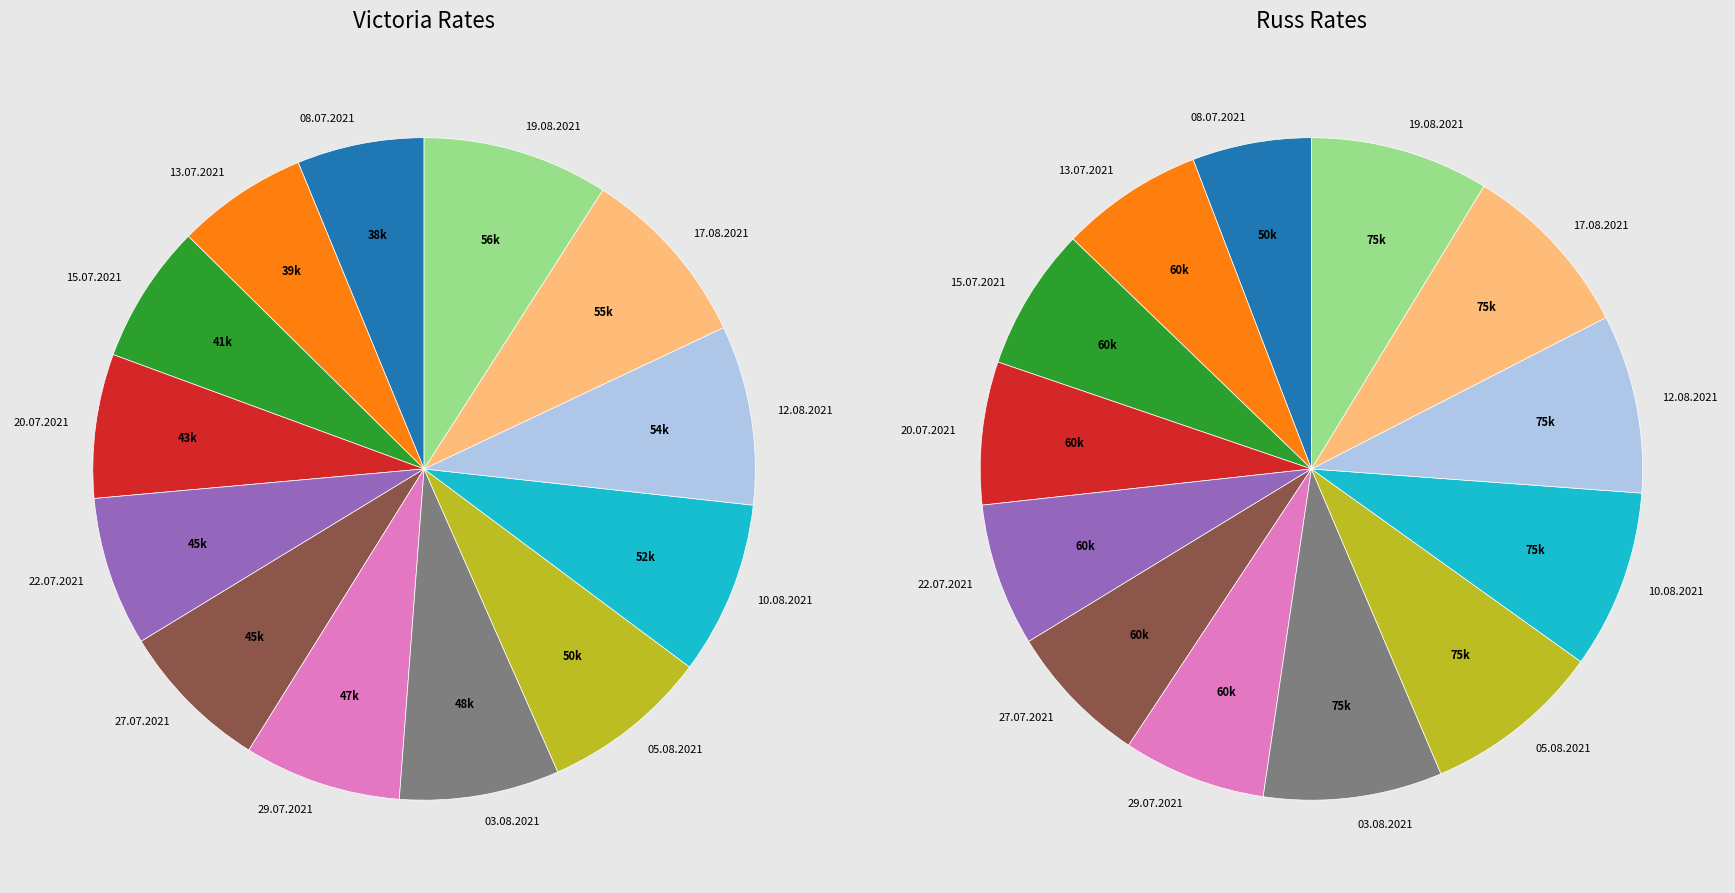

What is the ratio of the value at 10.08.2021 to the value at 17.08.2021?

0.9